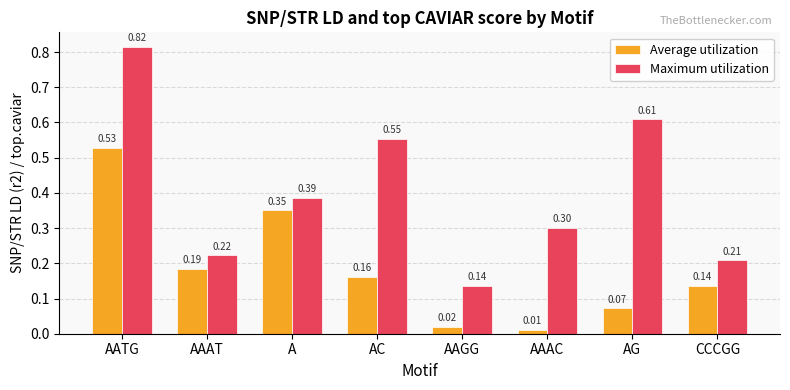

Which series has the widest spread of values?

Maximum utilization